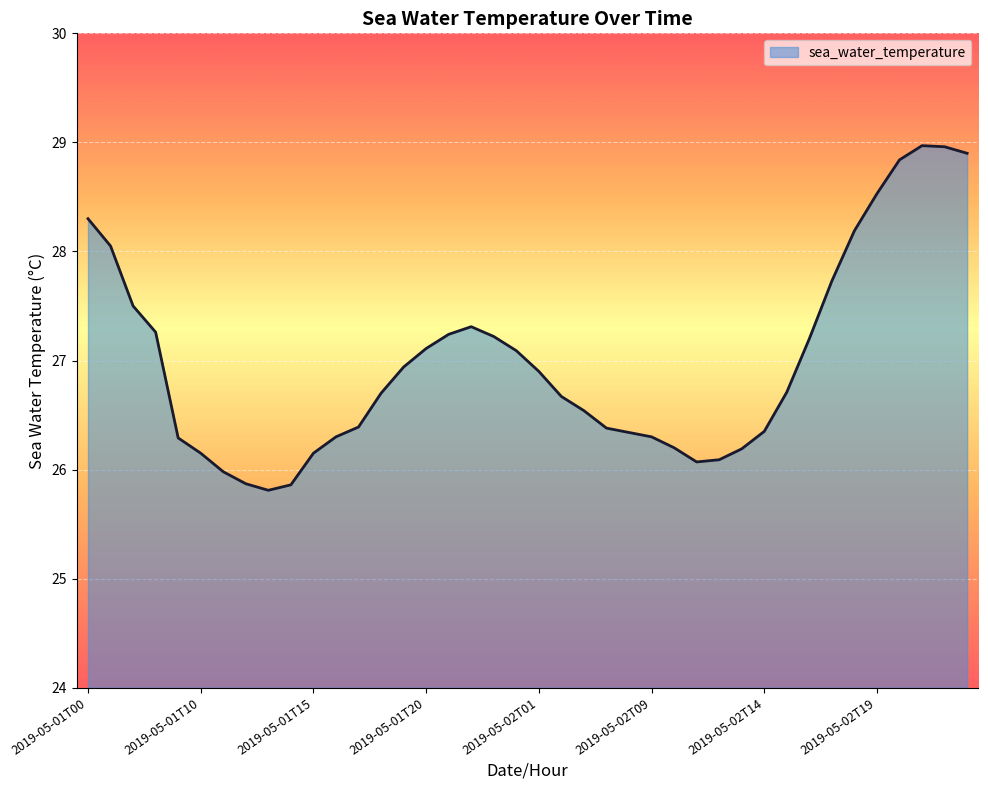

What is the minimum value shown in the chart?

25.8